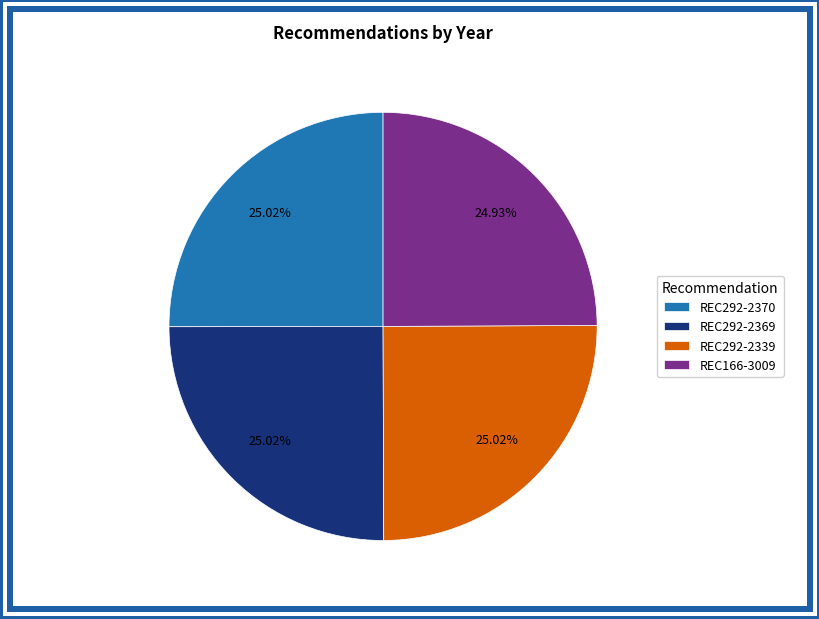

Do REC166-3009 and REC292-2370 together represent more than half of the pie?

No